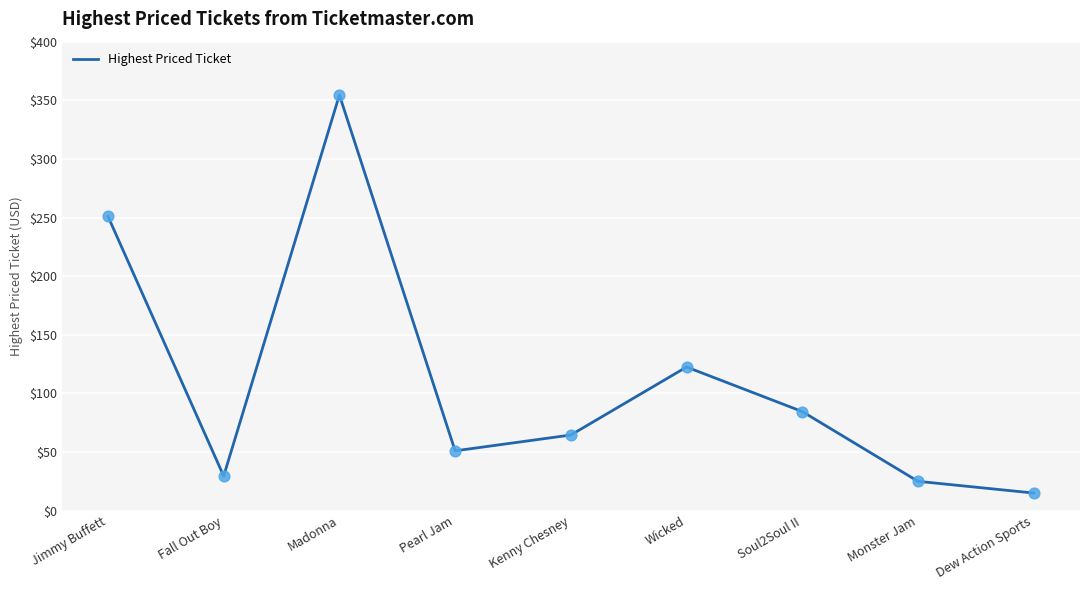

Approximately how many times larger is the value at Pearl Jam compared to Madonna?

0.1